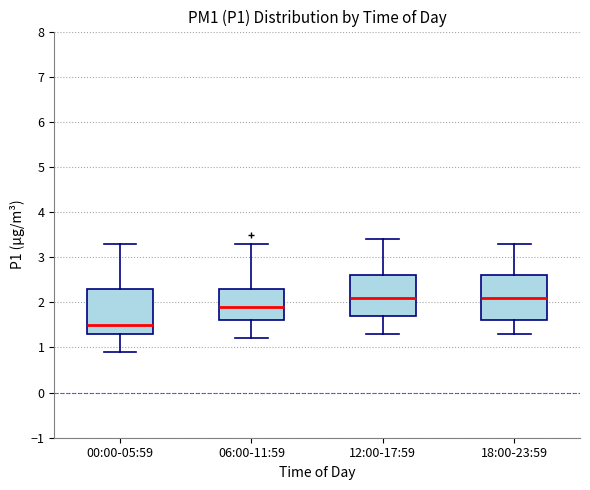

Reading left to right, transcribe this box plot: for each box, give where its median line is, the range the box spans, and where its two whiskers end, as read against the y-axis. The values are not printed on the chart, so give them approximately, as read against the axis.

00:00-05:59: median 1.5, box 1.3 to 2.3, whiskers 0.9 to 3.3
06:00-11:59: median 1.9, box 1.6 to 2.3, whiskers 1.2 to 3.3
12:00-17:59: median 2.1, box 1.7 to 2.6, whiskers 1.3 to 3.4
18:00-23:59: median 2.1, box 1.6 to 2.6, whiskers 1.3 to 3.3